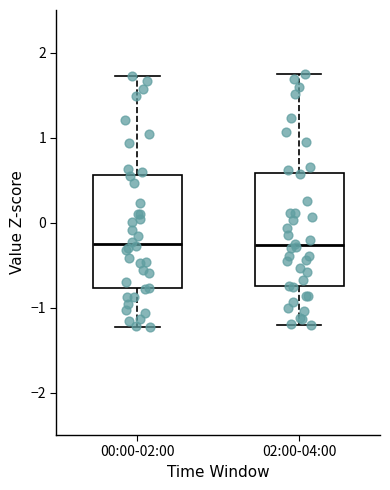

Where is the upper edge of the box for 02:00-04:00 on the y-axis? The values are not printed on the chart, so give them approximately, as read against the axis.

0.6